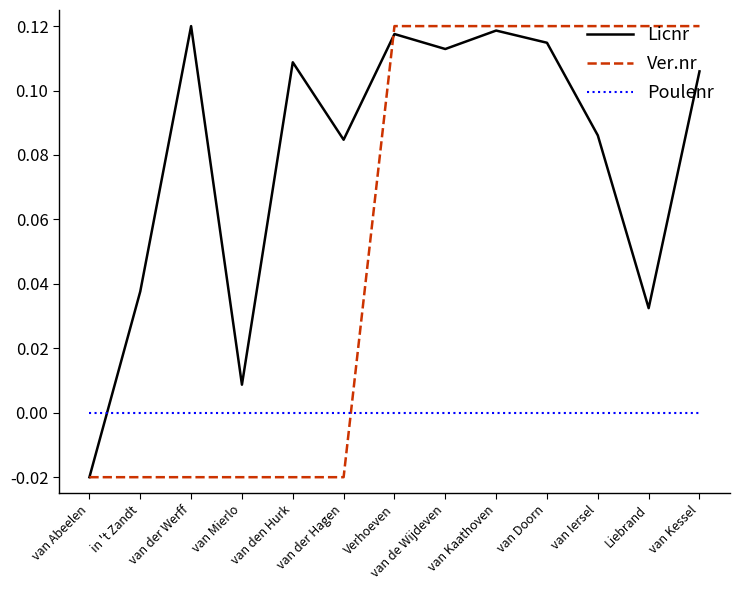

Is the value of Licnr at in 't Zandt greater than the value of Poulenr at Liebrand?

Yes